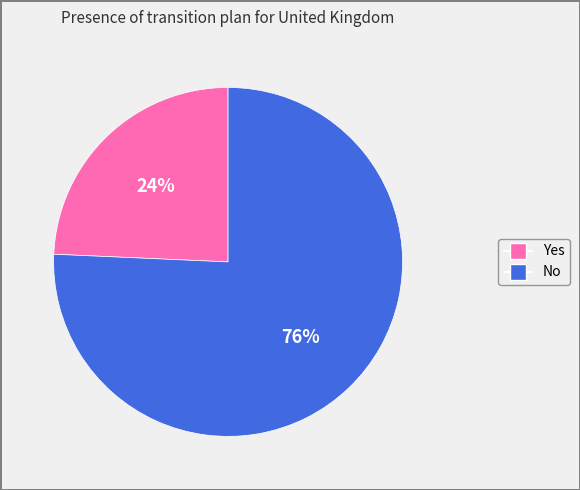

How many slices are in this pie chart?

2